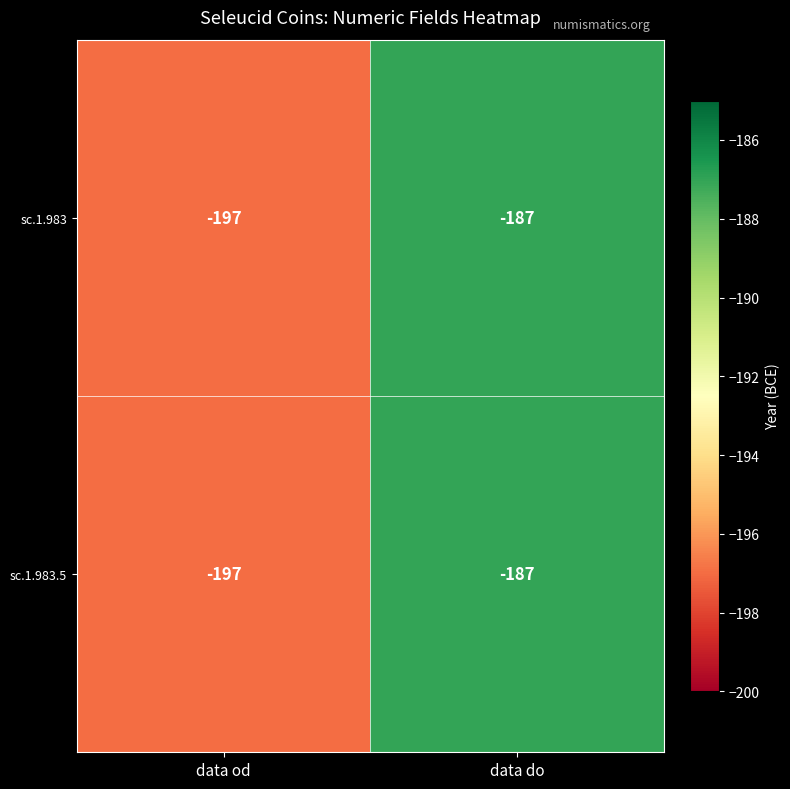

At which category is the sum across all series the highest?

data do